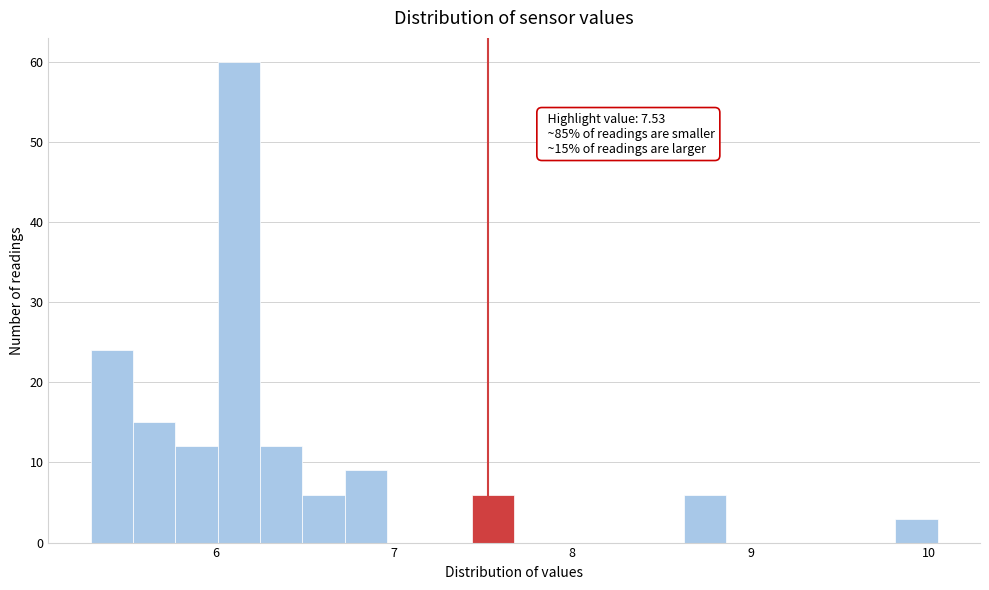

Around what value on the x-axis is the tallest bar? Give the approximate position of its centre, as read against the axis.

6.1